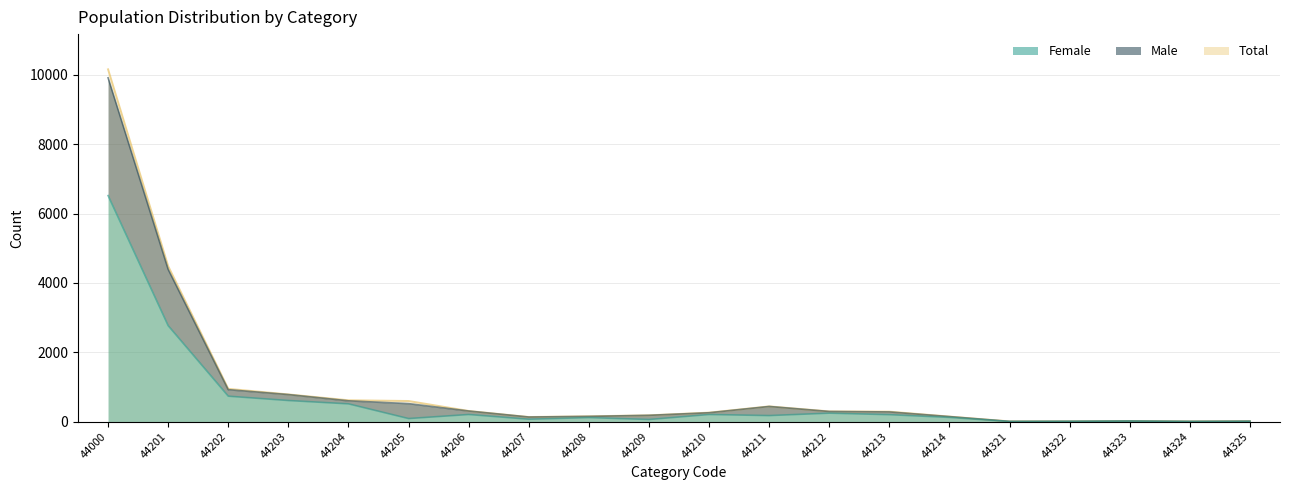

Which series changed the most between 44207 and 44213?

Total